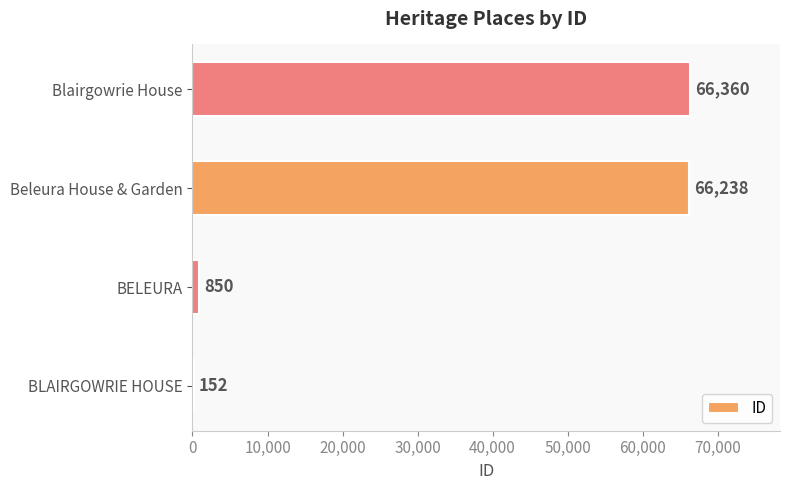

True or false: the data shows 850 at BELEURA.

True